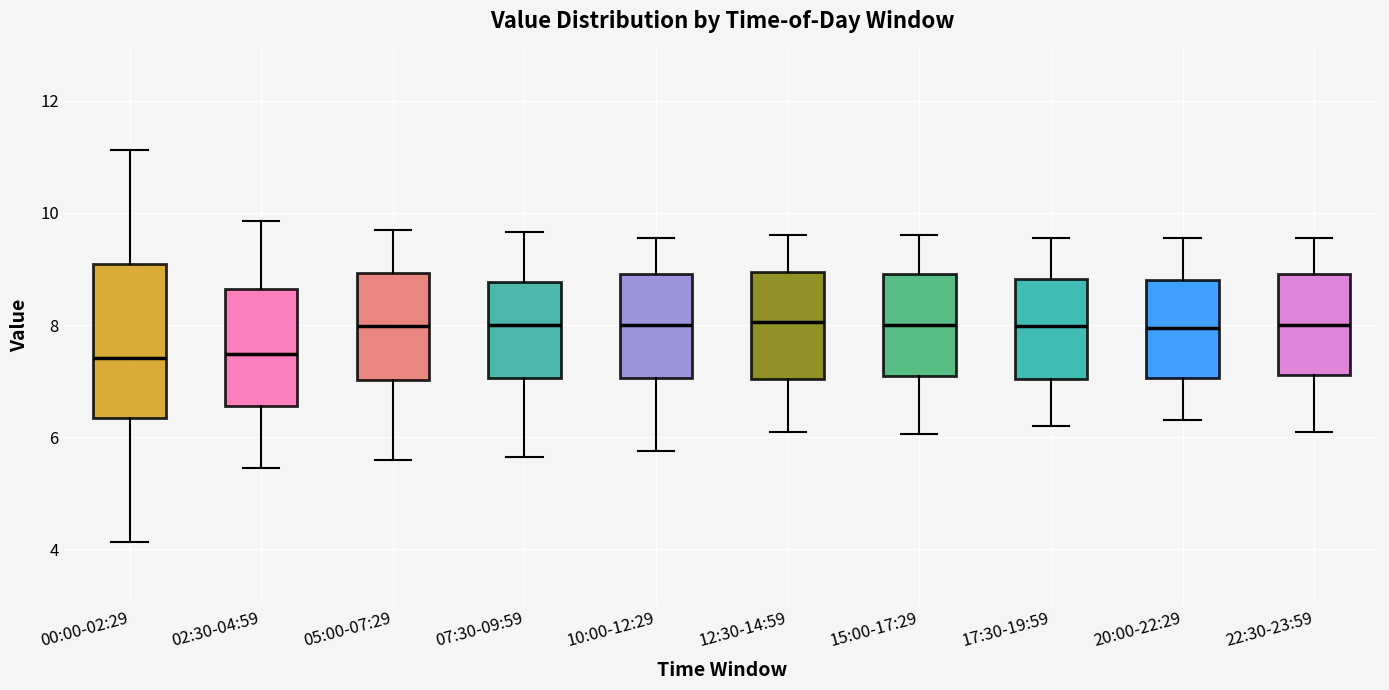

Reading left to right, read every box against the y-axis: the position of its median line, the range the box covers, and the ends of its whiskers. The values are not printed on the chart, so give them approximately, as read against the axis.

00:00-02:29: median 7.4, box 6.4 to 9.0, whiskers 4.2 to 11.2
02:30-04:59: median 7.4, box 6.6 to 8.6, whiskers 5.4 to 9.8
05:00-07:29: median 8.0, box 7.0 to 9.0, whiskers 5.6 to 9.8
07:30-09:59: median 8.0, box 7.0 to 8.8, whiskers 5.6 to 9.6
10:00-12:29: median 8.0, box 7.0 to 9.0, whiskers 5.8 to 9.6
12:30-14:59: median 8.0, box 7.0 to 9.0, whiskers 6.2 to 9.6
15:00-17:29: median 8.0, box 7.0 to 9.0, whiskers 6.0 to 9.6
17:30-19:59: median 8.0, box 7.0 to 8.8, whiskers 6.2 to 9.6
20:00-22:29: median 8.0, box 7.0 to 8.8, whiskers 6.4 to 9.6
22:30-23:59: median 8.0, box 7.2 to 9.0, whiskers 6.2 to 9.6